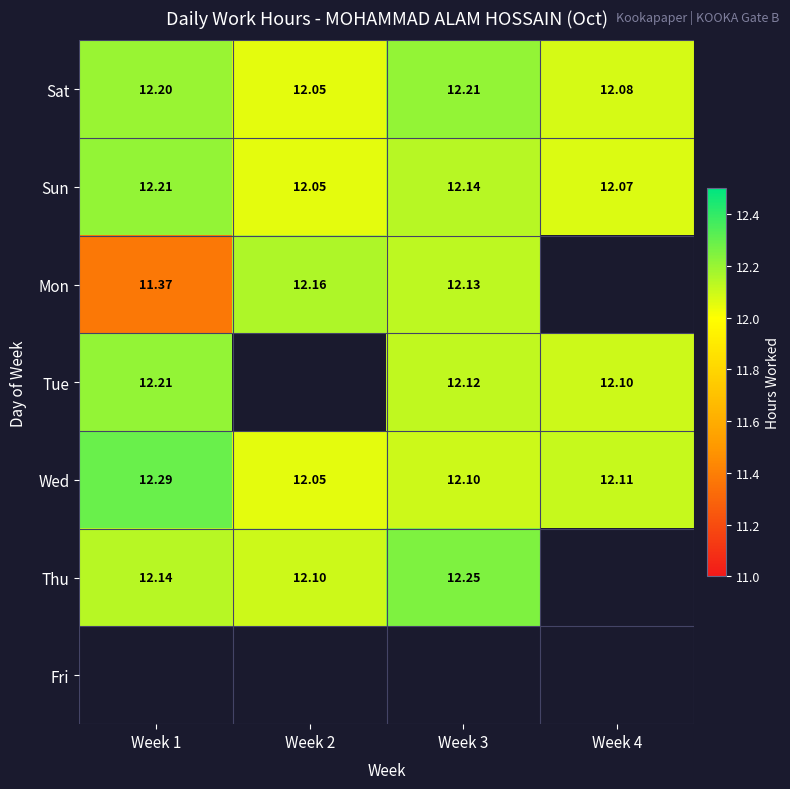

Which series has the largest range (max minus min)?

Mon